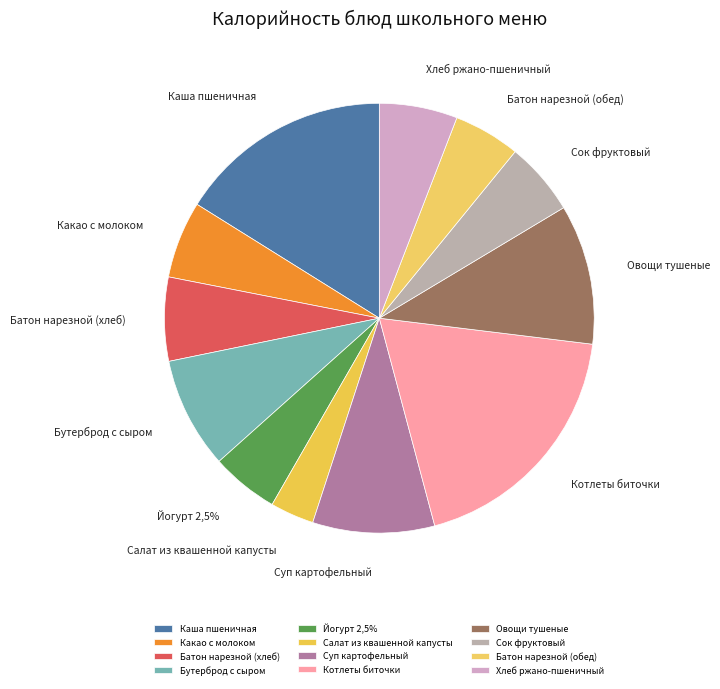

Is there any slice that represents more than half of the pie?

No